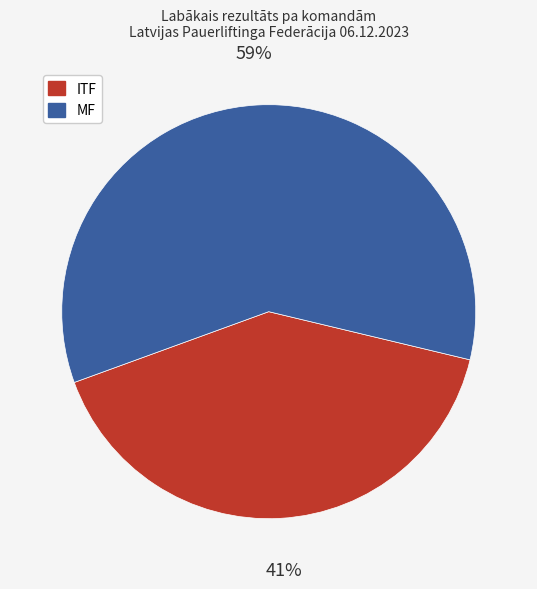

To the nearest percent, what is the average slice percentage?

50%